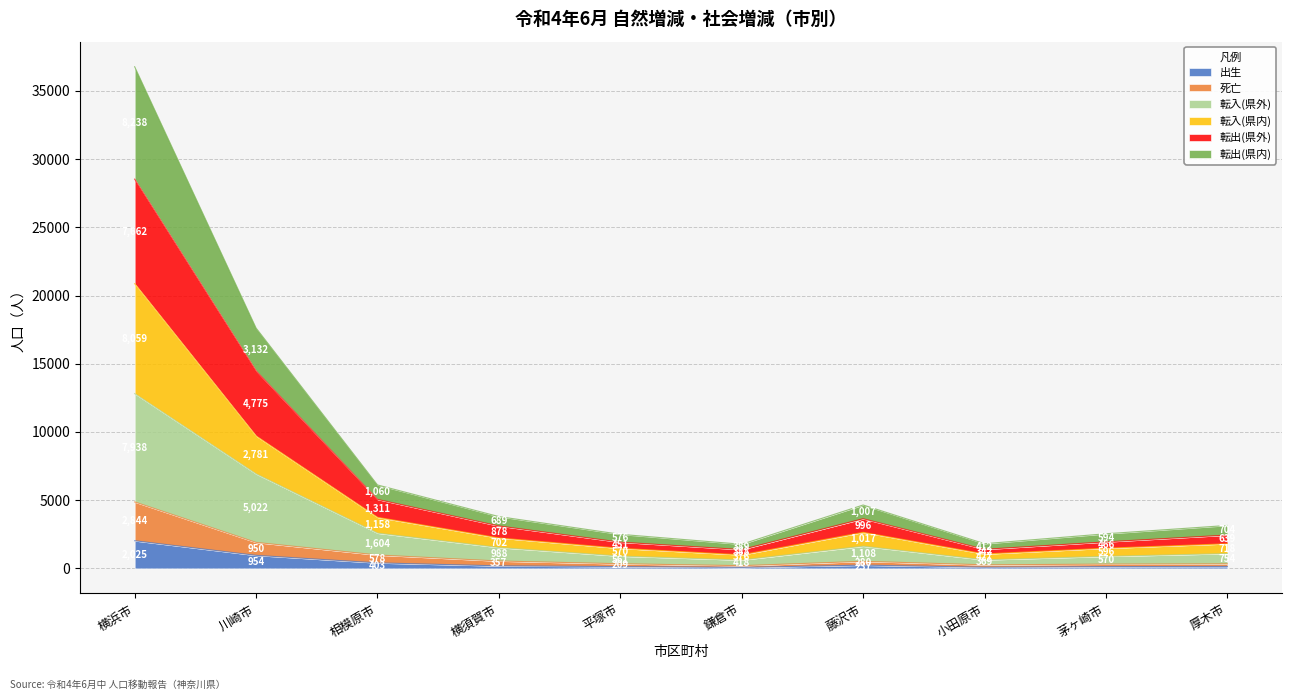

The 出生 series shows 71 at 鎌倉市. True or false?

True